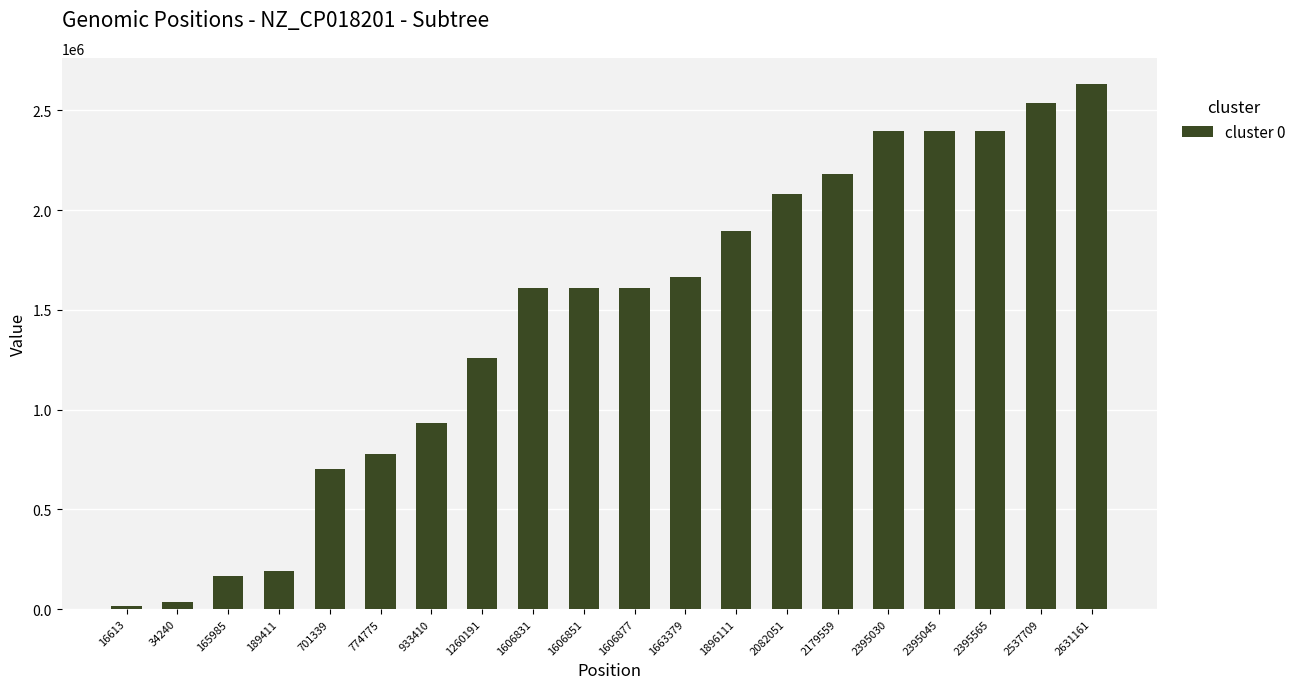

Does the chart contain stacked bars?

No